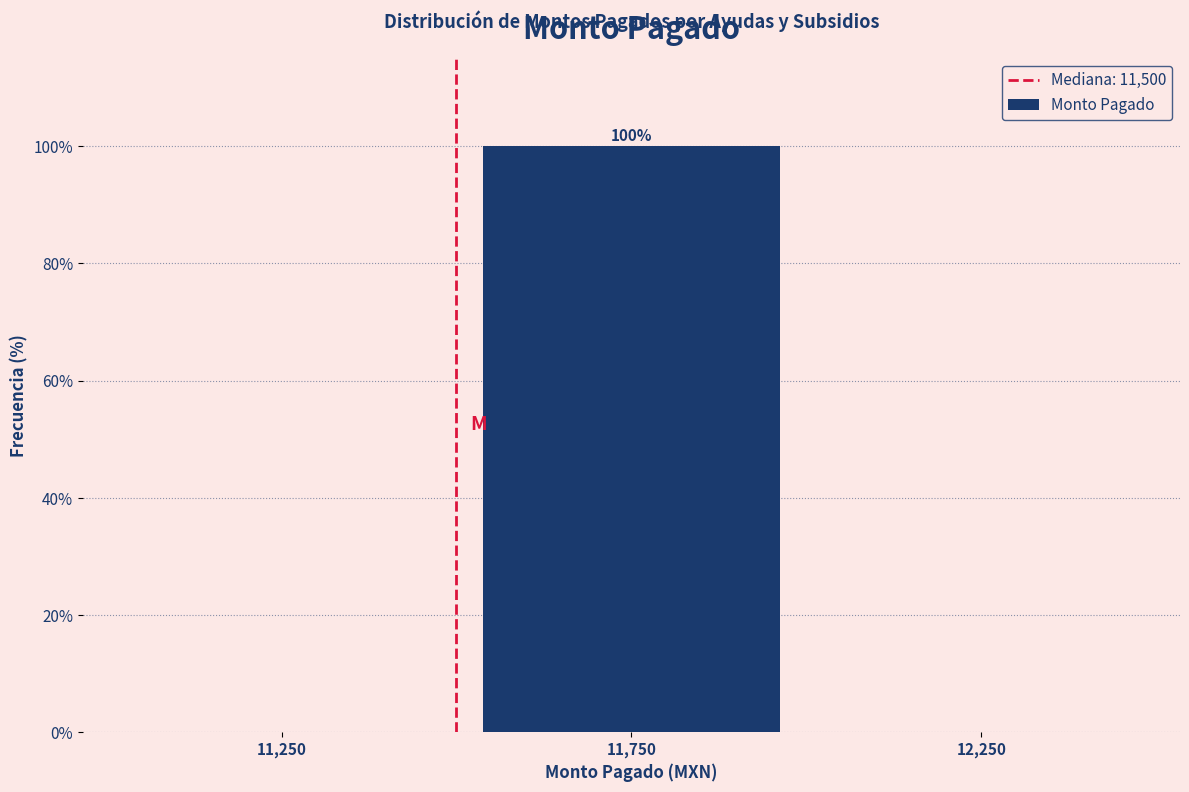

Over which range of the x-axis is the bar tallest?

11500 to 12000